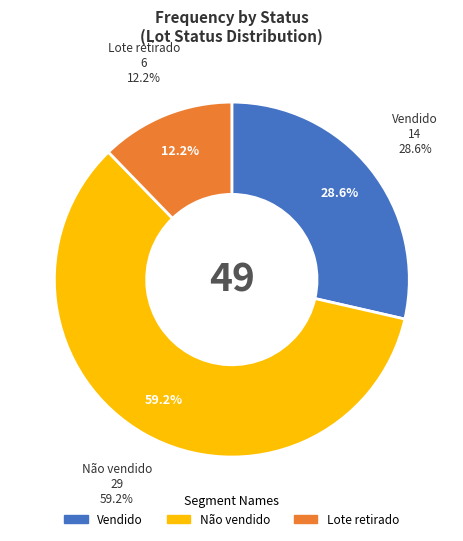

Is there a majority slice in this chart?

Yes